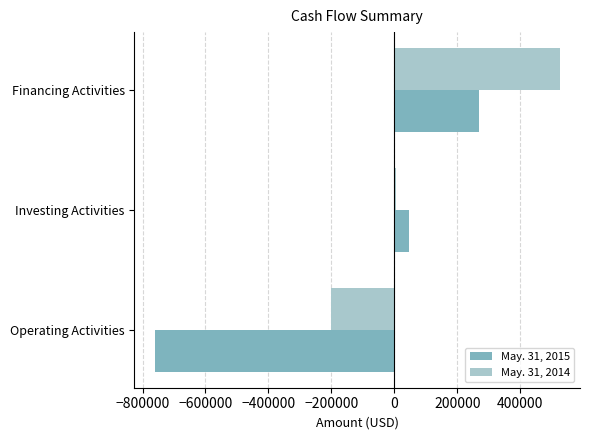

Count the number of categories in the chart.

3